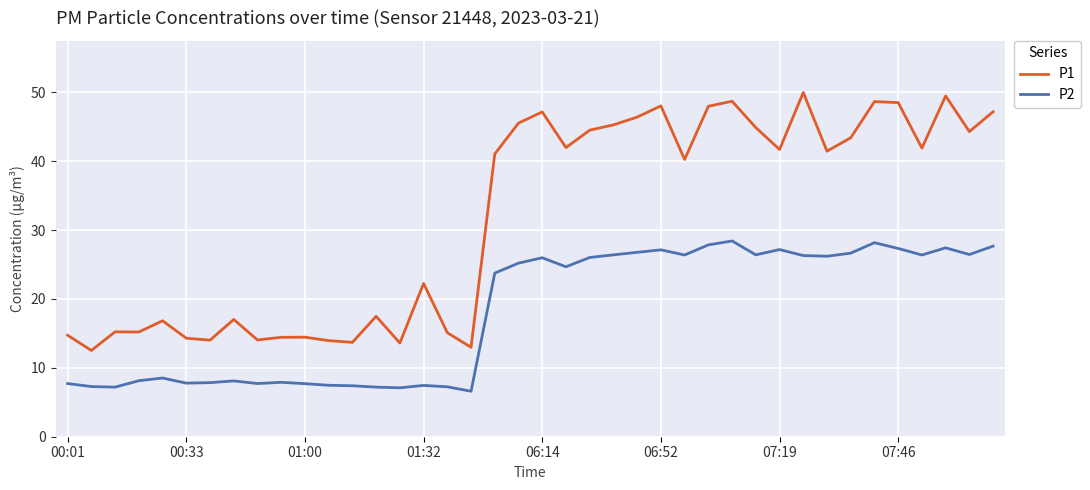

List the series in order of their overall mean, highest first.

P1, P2